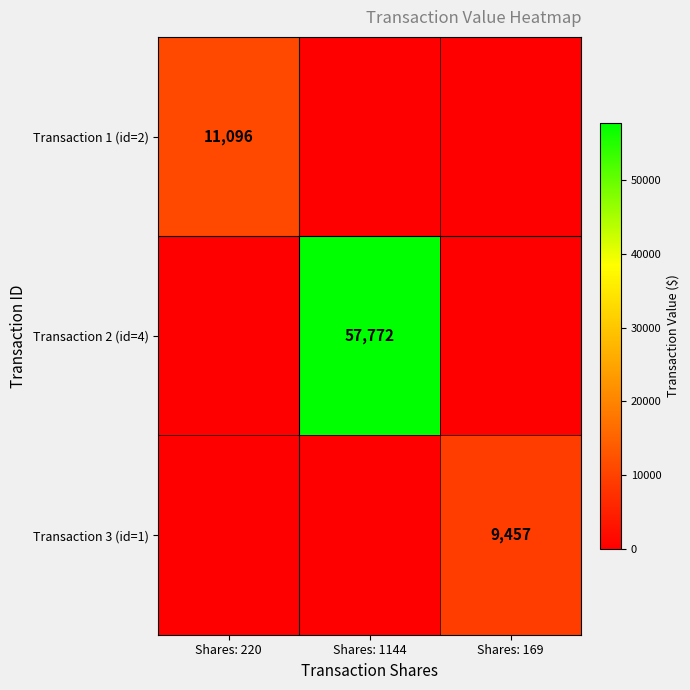

The Transaction 2 (id=4) series shows 96424 at Shares: 1144. True or false?

False